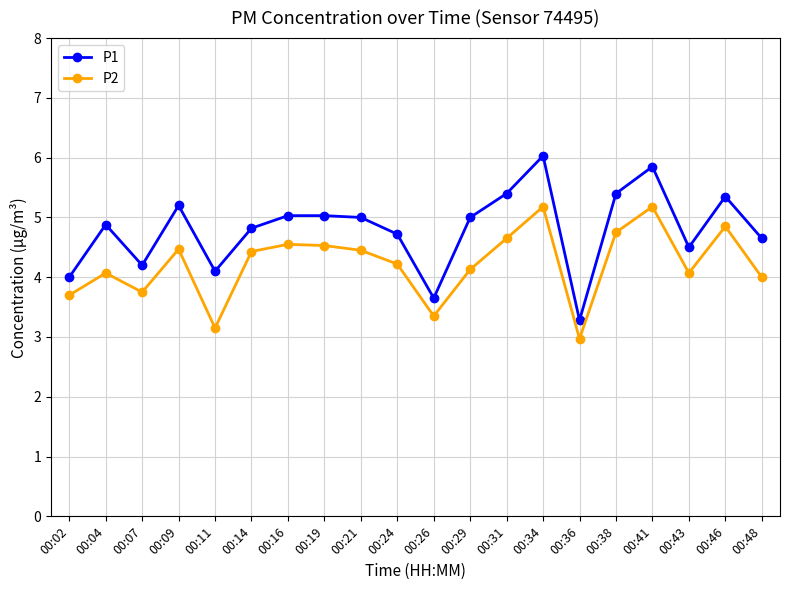

True or false: P1 and P2 cross at least once.

False